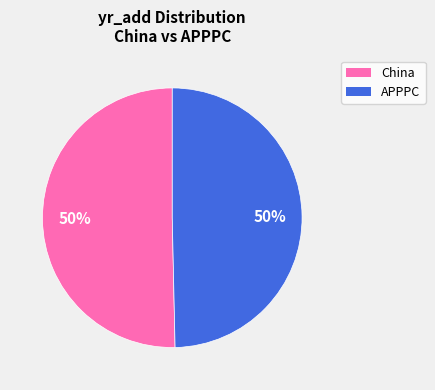

What percentage is the APPPC slice, to the nearest percent?

50%